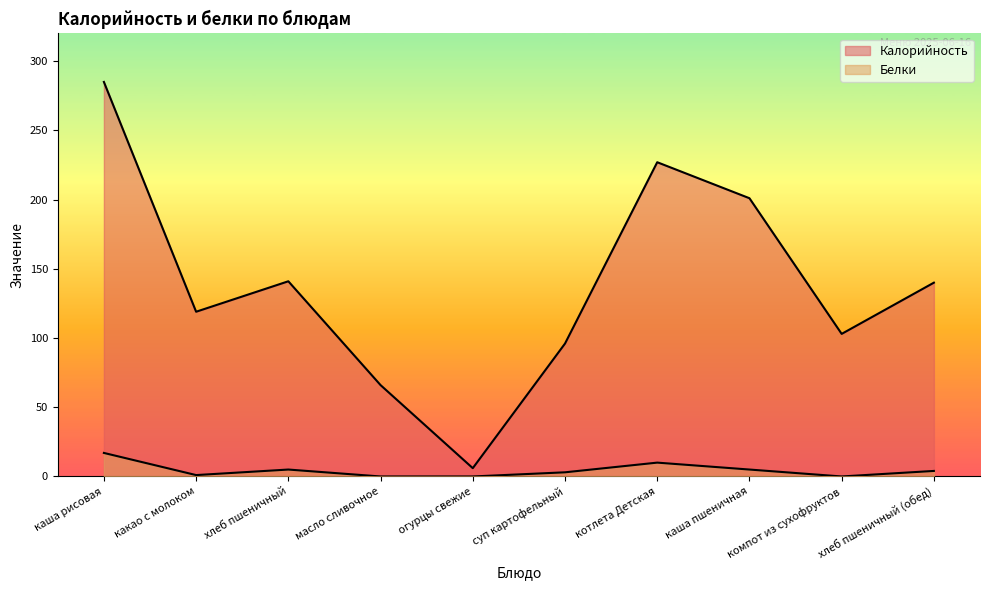

What is the label of the 10th point from the right?

каша рисовая